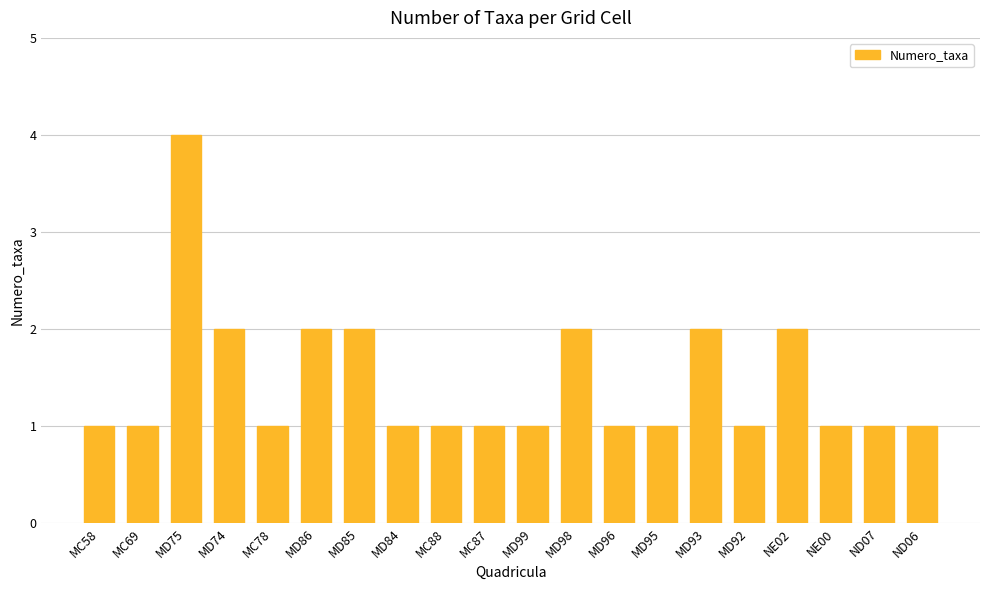

What is the greatest value displayed?

4